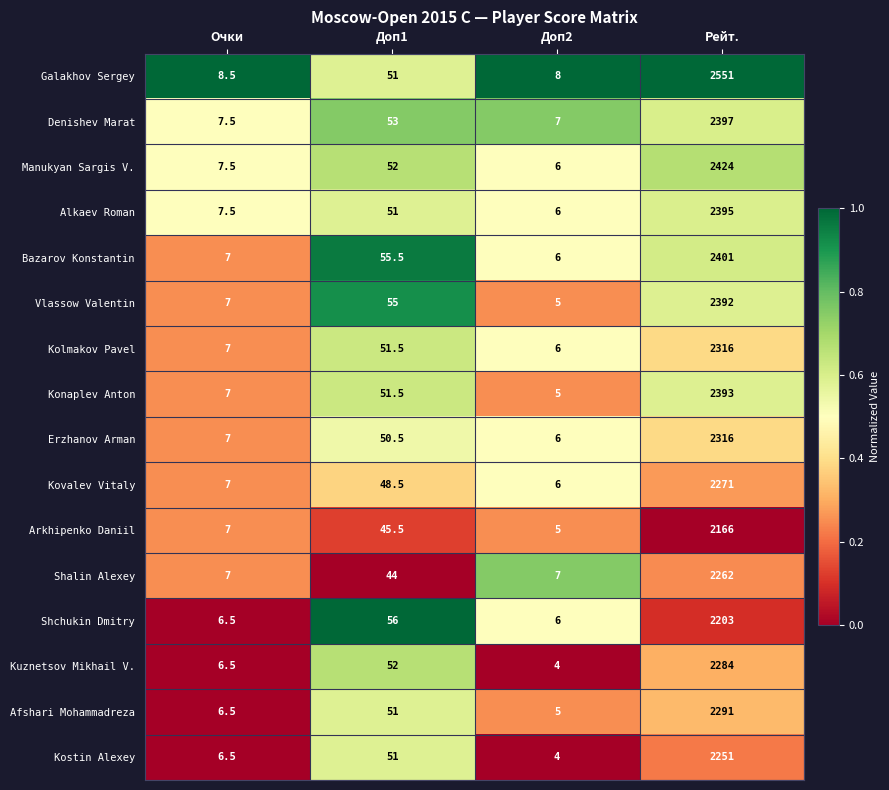

At which label is Manukyan Sargis V. closest to 1215?

Доп1